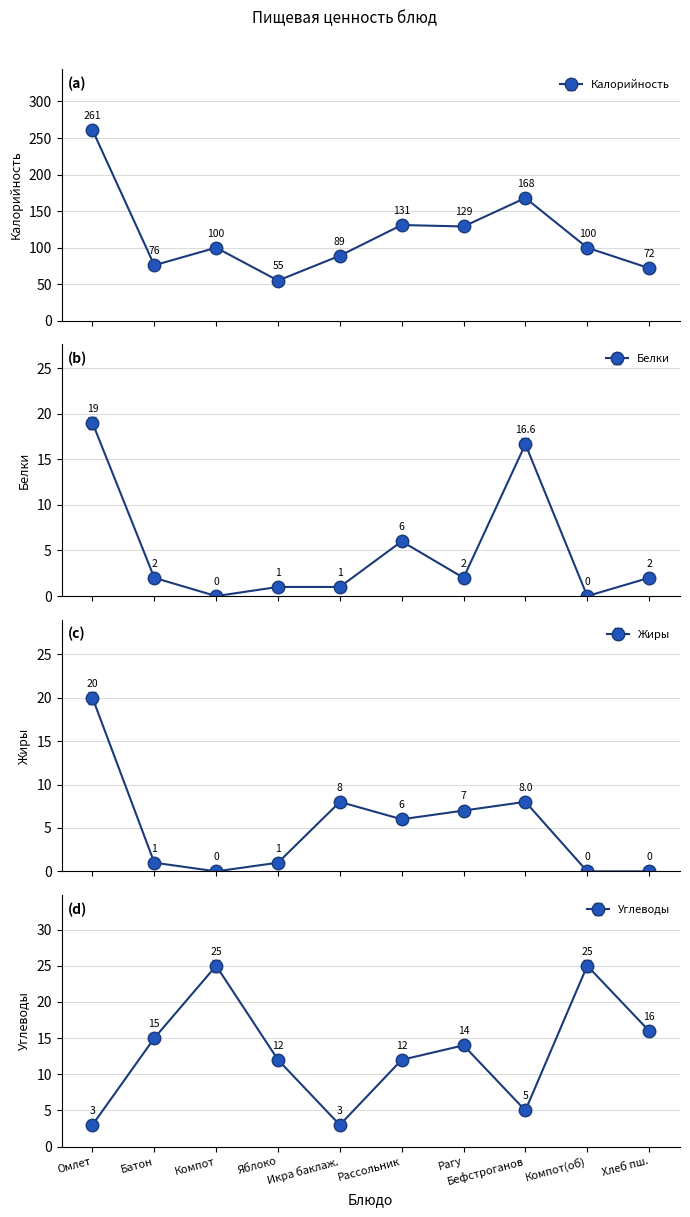

List the series in order of their peak value, lowest first.

Белки, Жиры, Углеводы, Калорийность